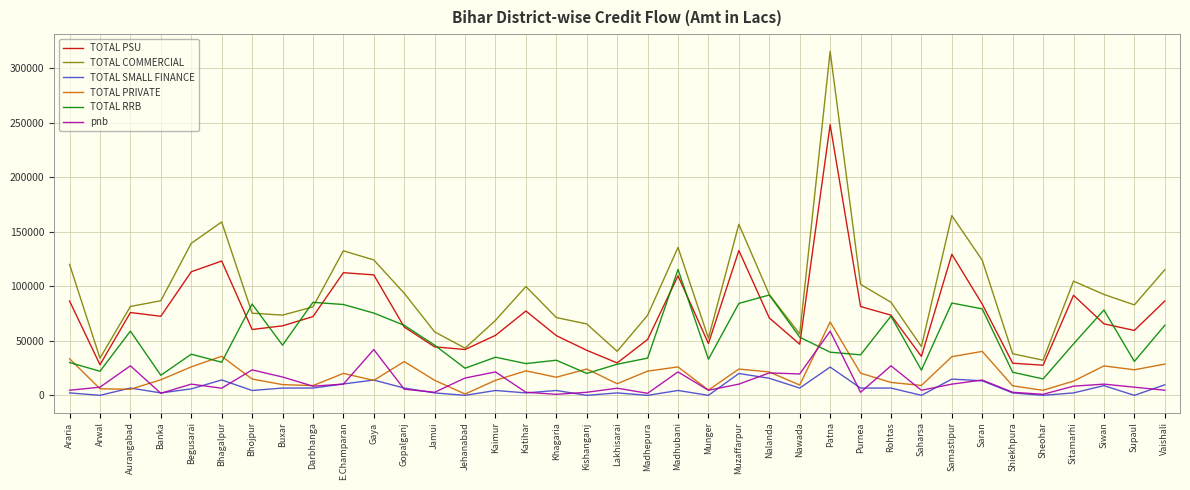

Is the value of TOTAL SMALL FINANCE at Banka greater than the value of TOTAL RRB at Sheohar?

No